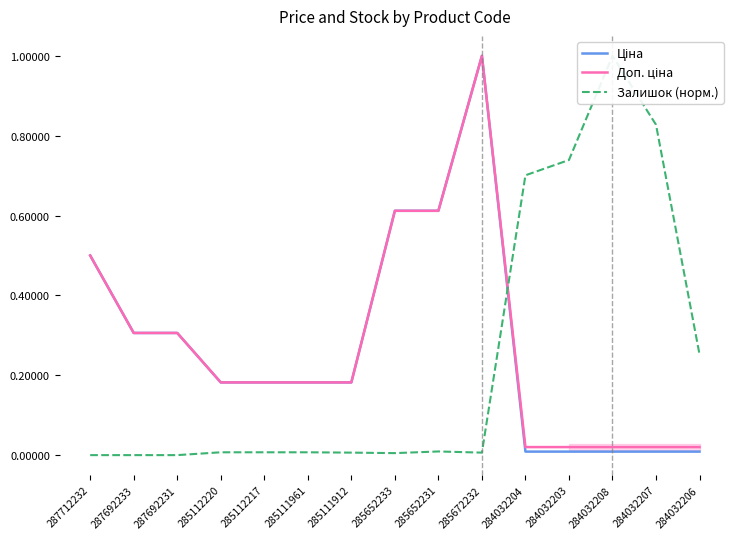

Which series has the largest range (max minus min)?

Залишок (норм.)